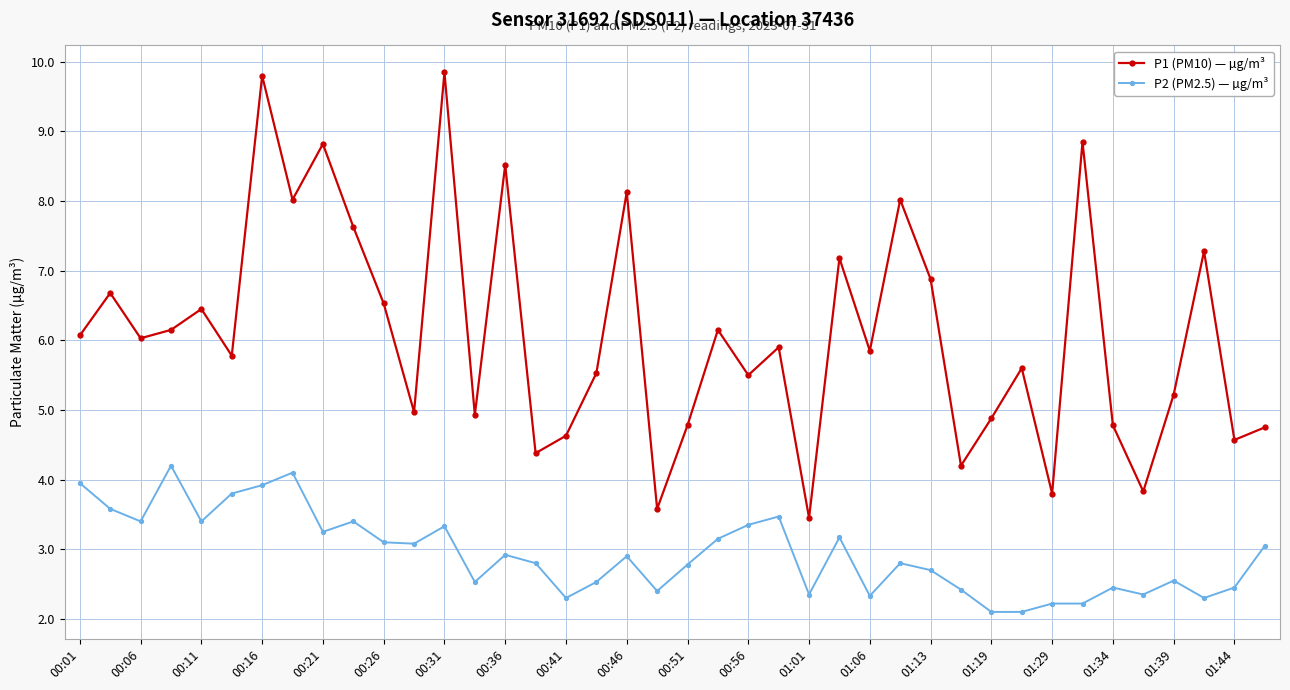

Which series has the widest spread of values?

P1 (PM10) — µg/m³